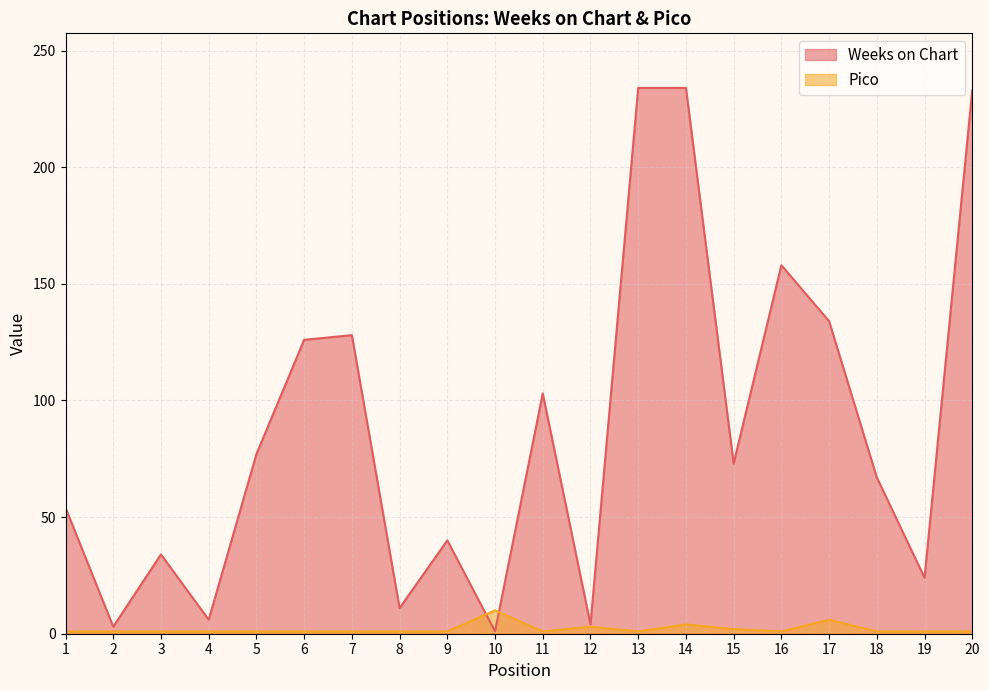

True or false: Pico has a value of 1 at 2.

True